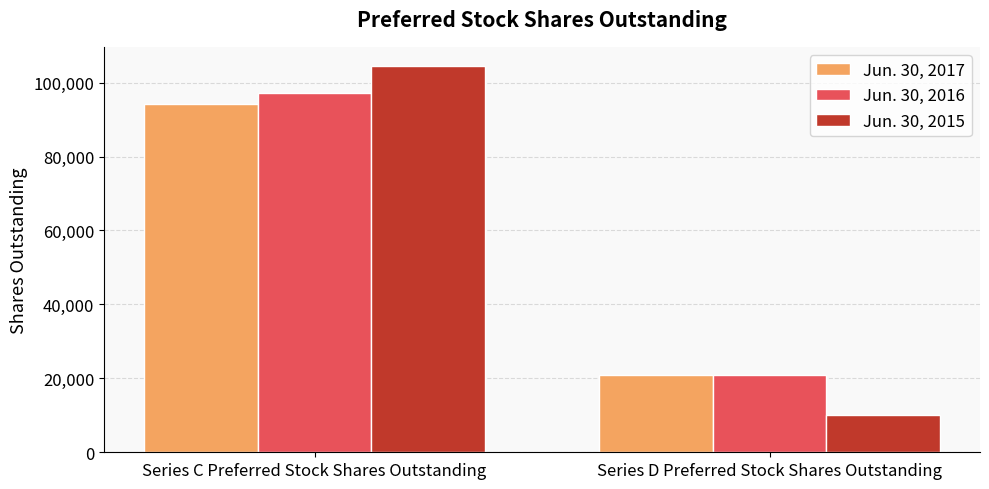

What position from the left is Series C Preferred Stock Shares Outstanding?

1